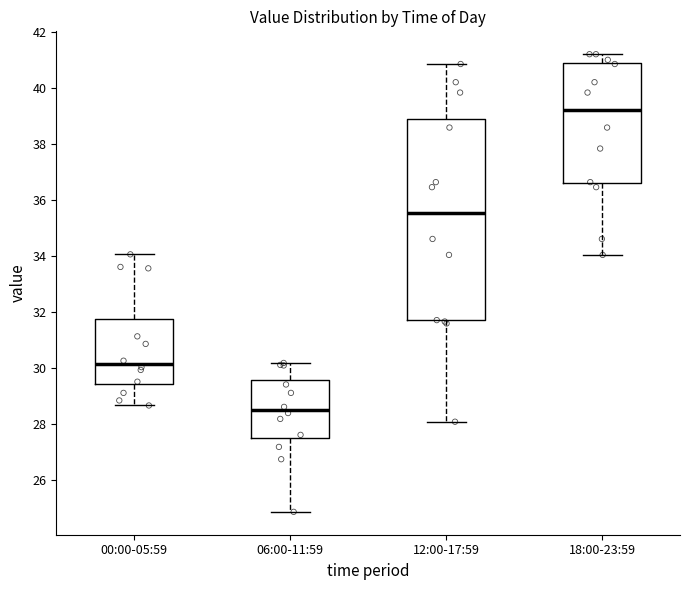

Reading left to right, read every box against the y-axis: the position of its median line, the range the box covers, and the ends of its whiskers. The values are not printed on the chart, so give them approximately, as read against the axis.

00:00-05:59: median 30.2, box 29.4 to 31.8, whiskers 28.6 to 34.0
06:00-11:59: median 28.4, box 27.4 to 29.6, whiskers 24.8 to 30.2
12:00-17:59: median 35.6, box 31.6 to 38.8, whiskers 28.0 to 40.8
18:00-23:59: median 39.2, box 36.6 to 40.8, whiskers 34.0 to 41.2